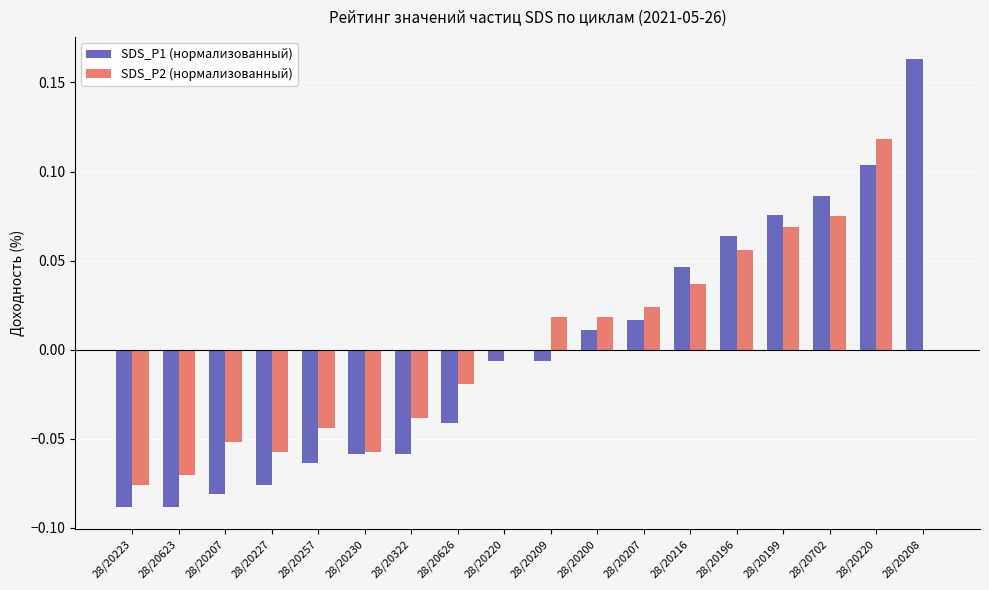

Are the bars grouped side by side (vs. stacked)?

Yes